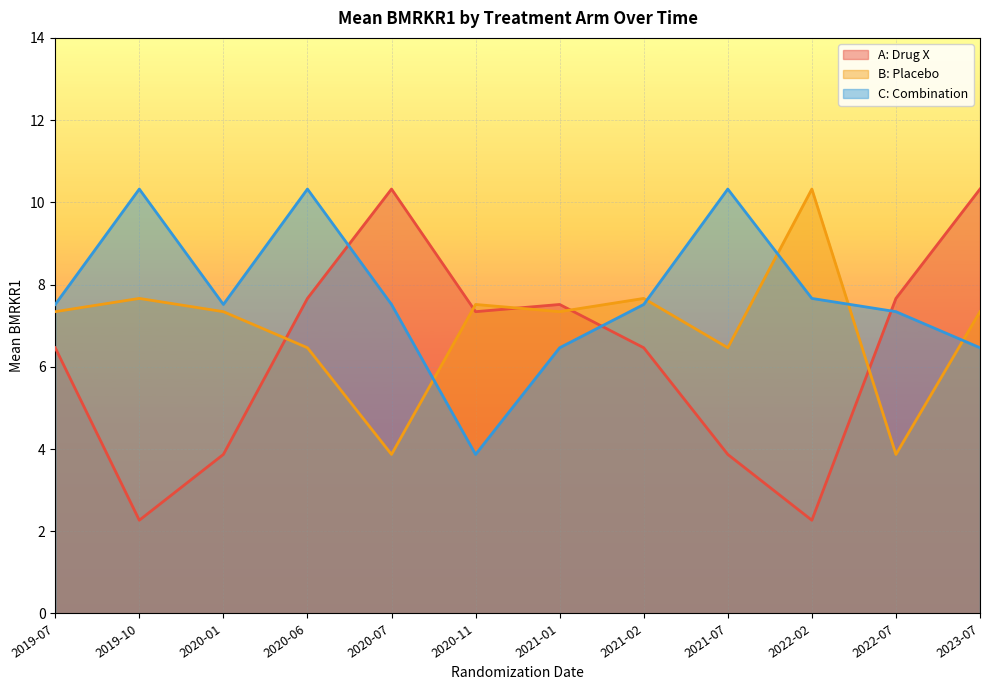

True or false: B: Placebo has a value of 7.7 at 2019-10.

True